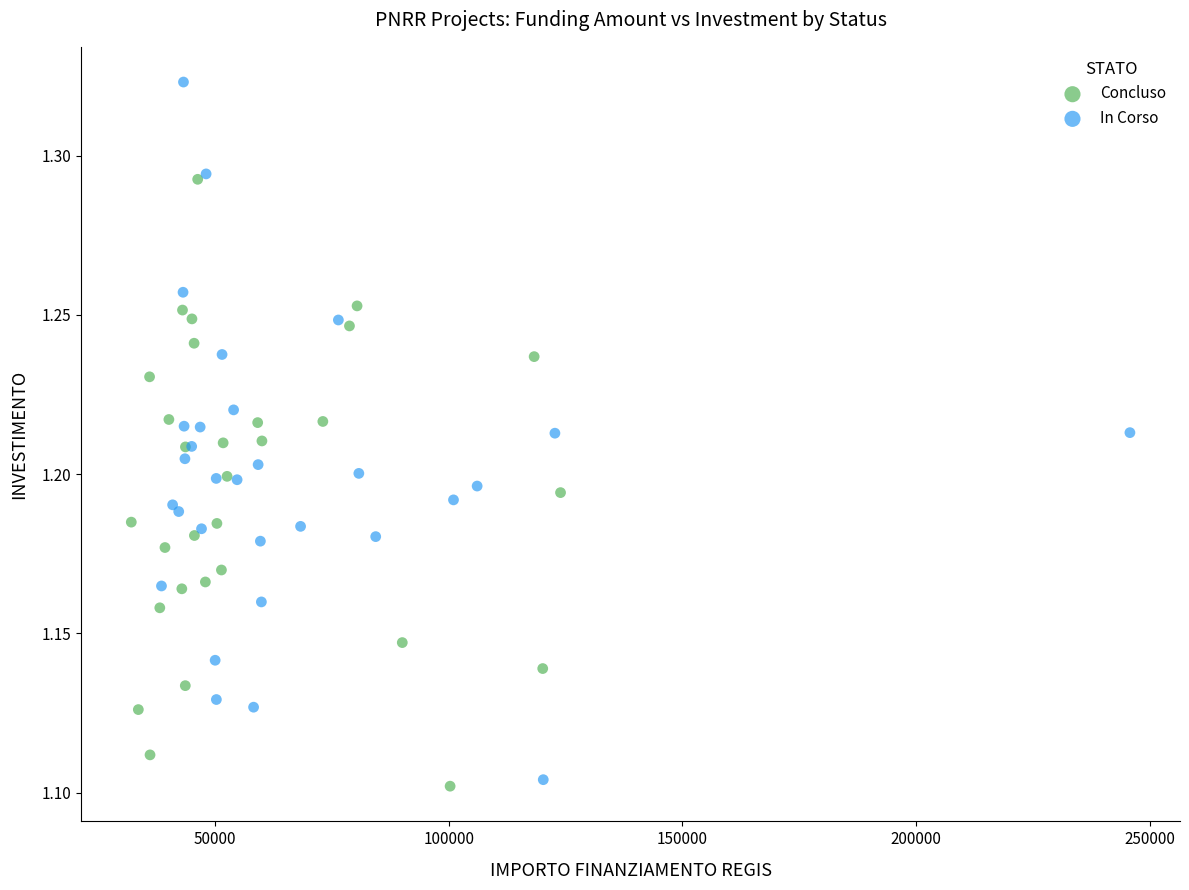

Which series contains the highest Y value?

In Corso